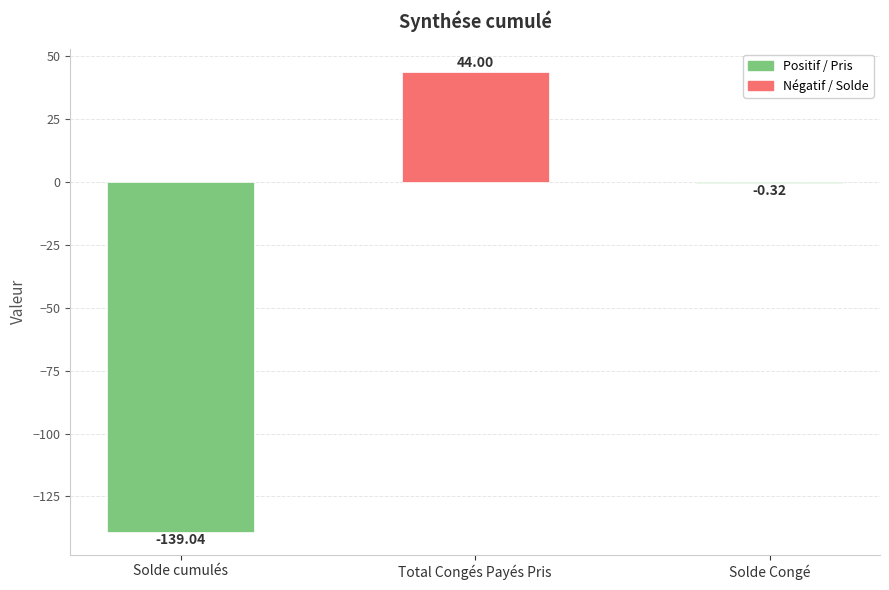

Which label corresponds to the smallest value in the chart?

Solde cumulés